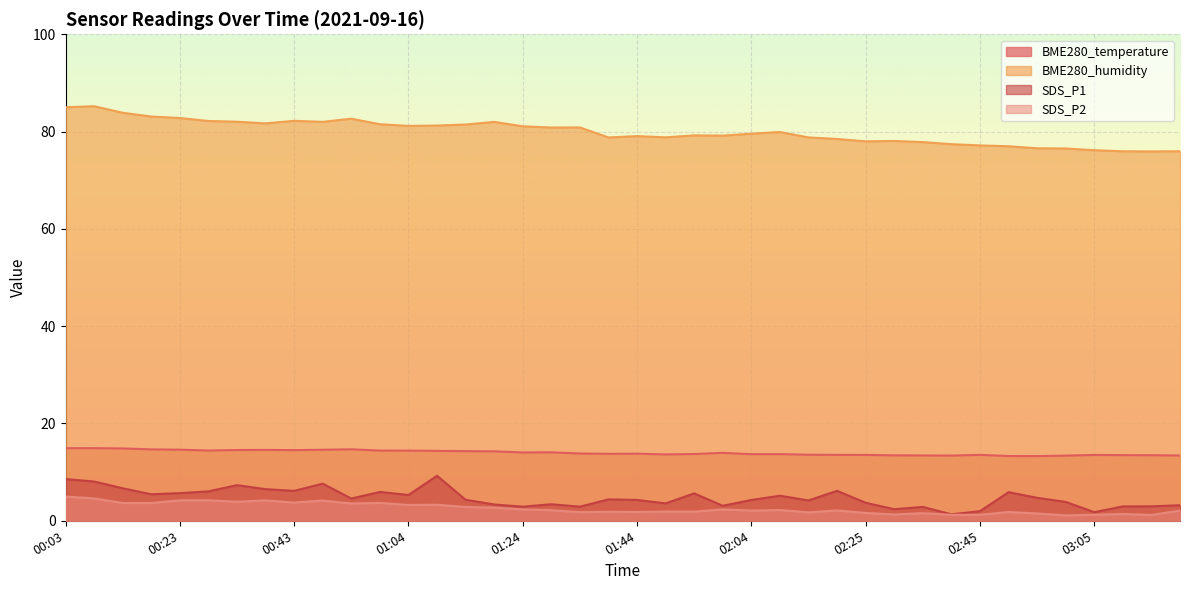

What is the sum of the BME280_humidity values at 00:08 and 01:29?

166.0